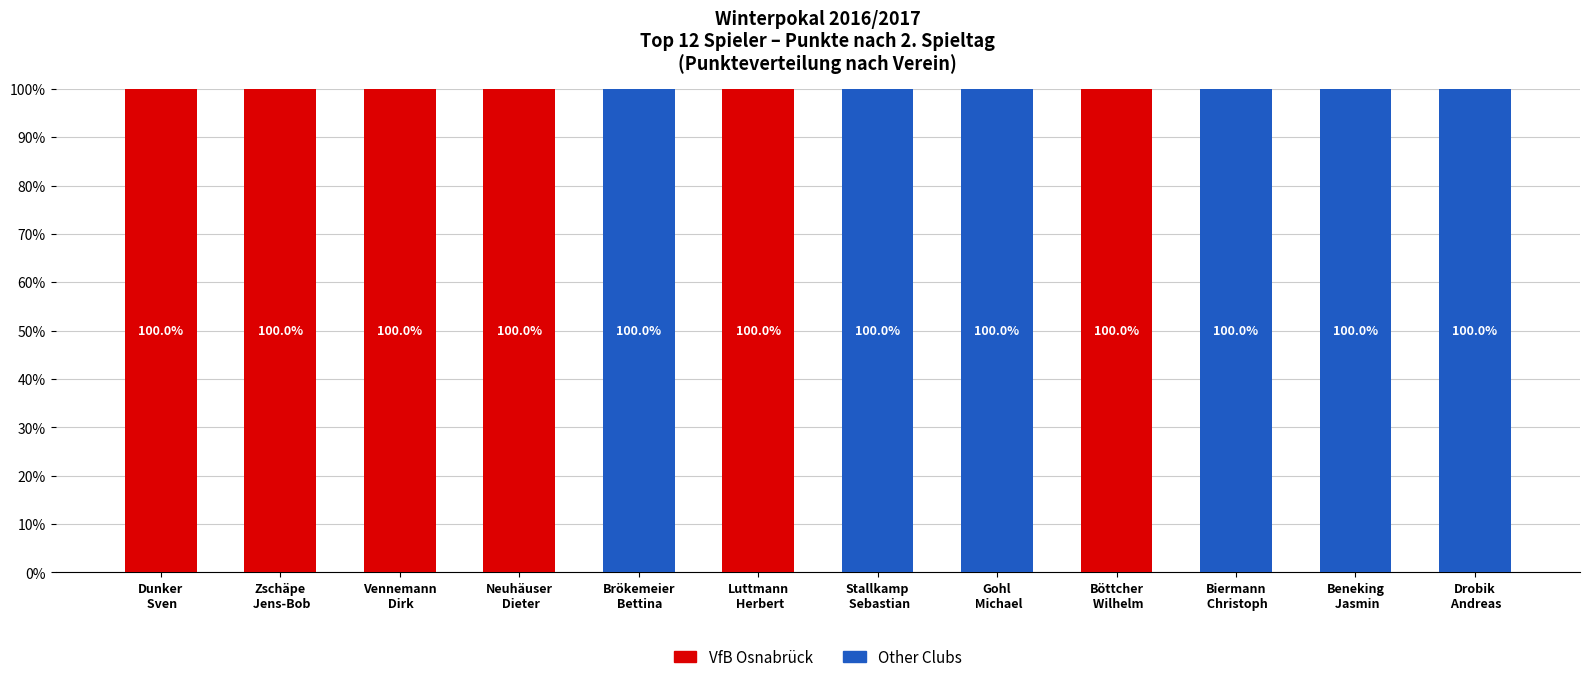

Are the bars grouped side by side (vs. stacked)?

No